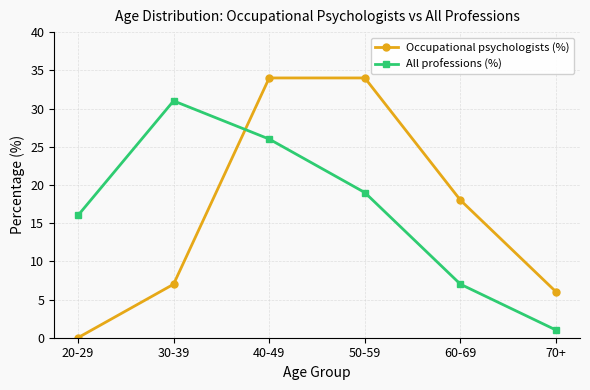

Reading left to right, transcribe all the data shown in this chart.

Occupational psychologists (%): 0	7	34	34	18	6
All professions (%): 16	31	26	19	7	1